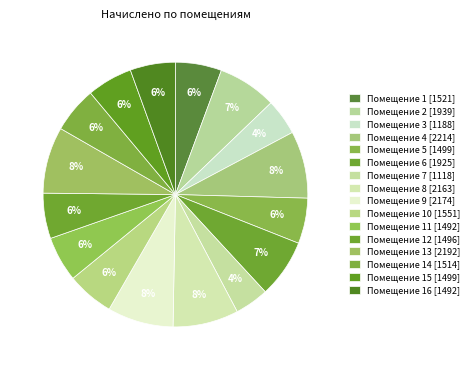

Count the number of slices in the pie.

16